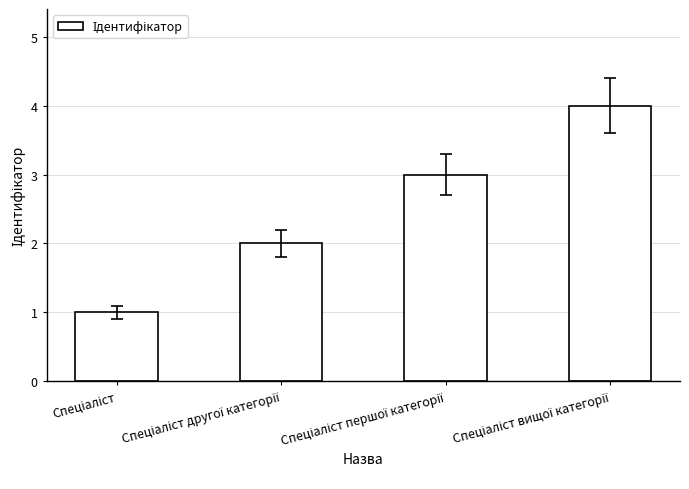

What is the maximum value shown in the chart?

4